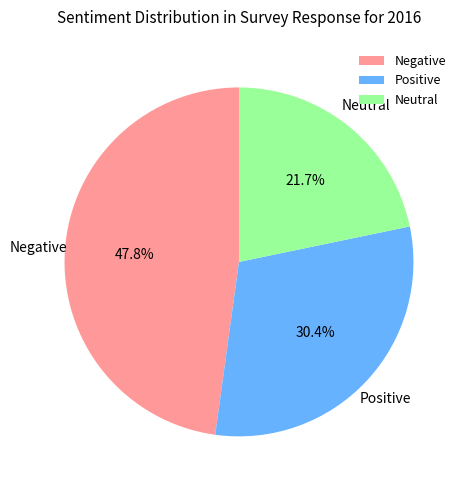

How many slices are in this pie chart?

3